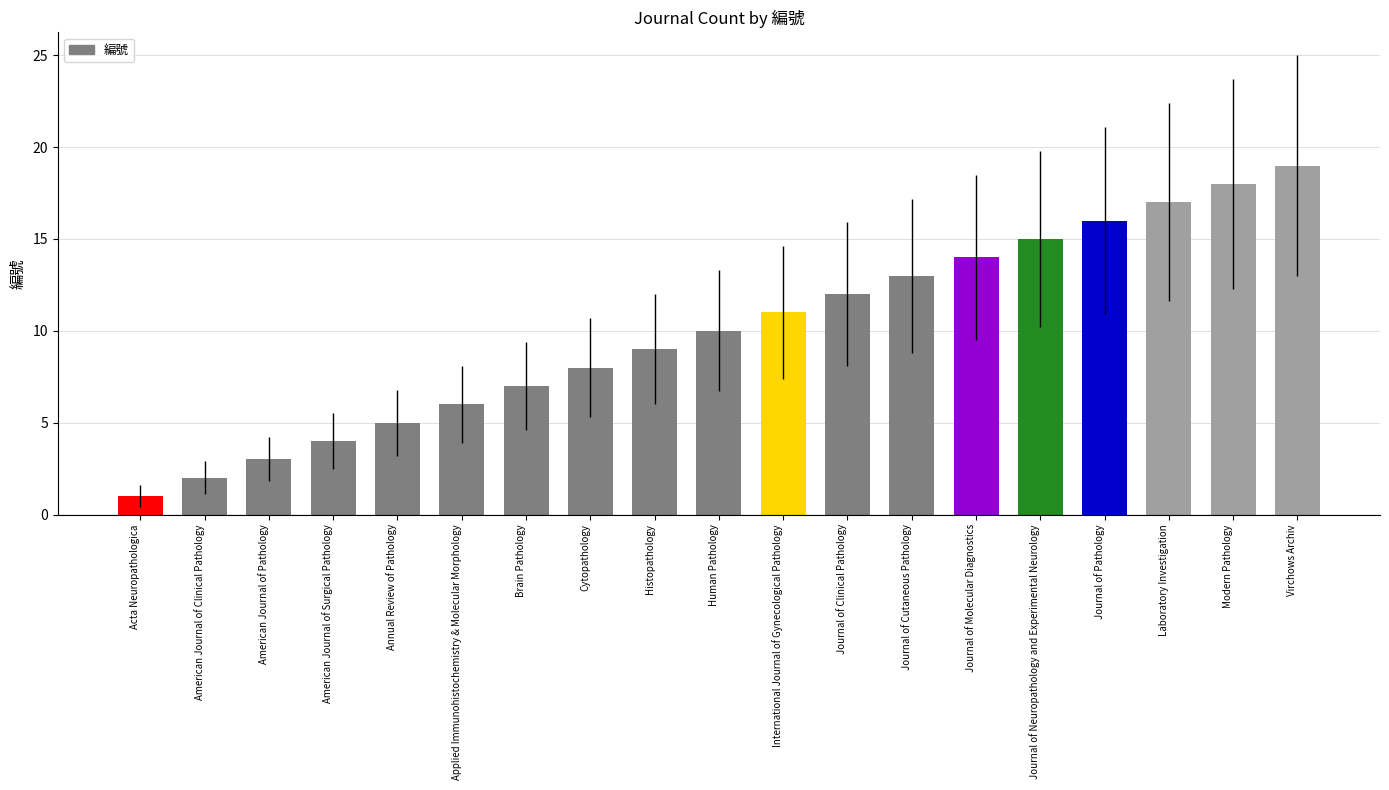

What is the difference between the values at International Journal of Gynecological Pathology and Laboratory Investigation?

6